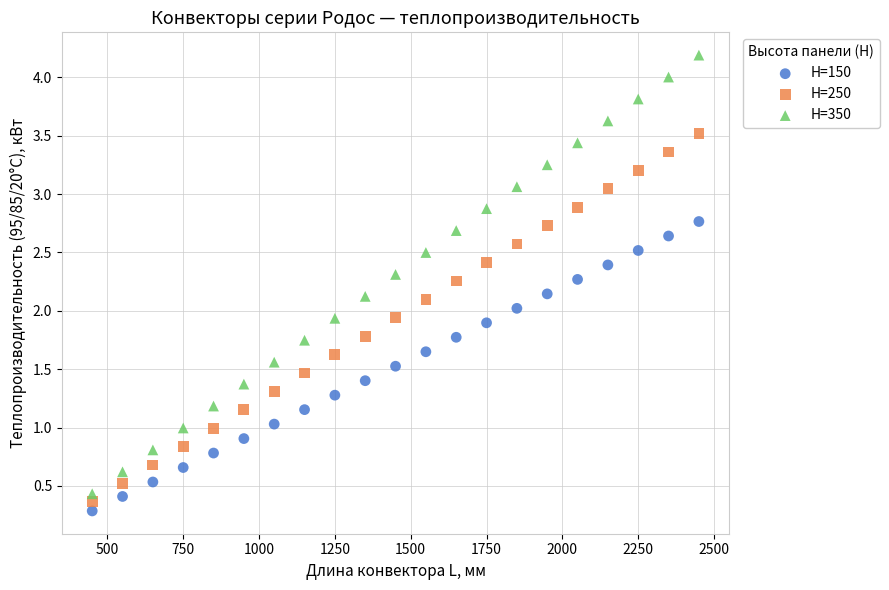

Which series has the widest spread of Y values?

H=350